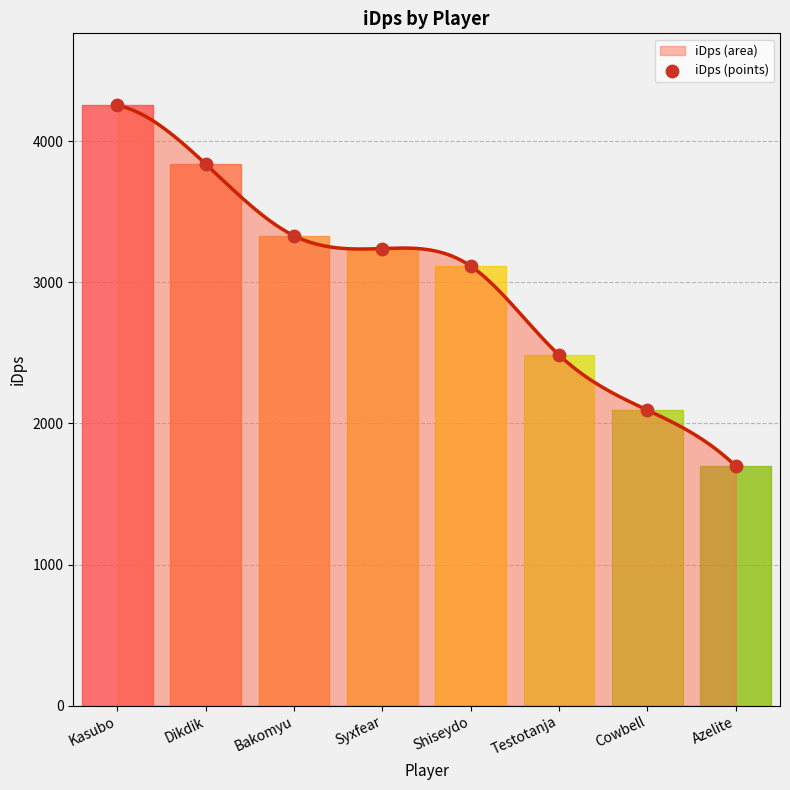

What is the ratio of the value at Syxfear to the value at Azelite?

1.9